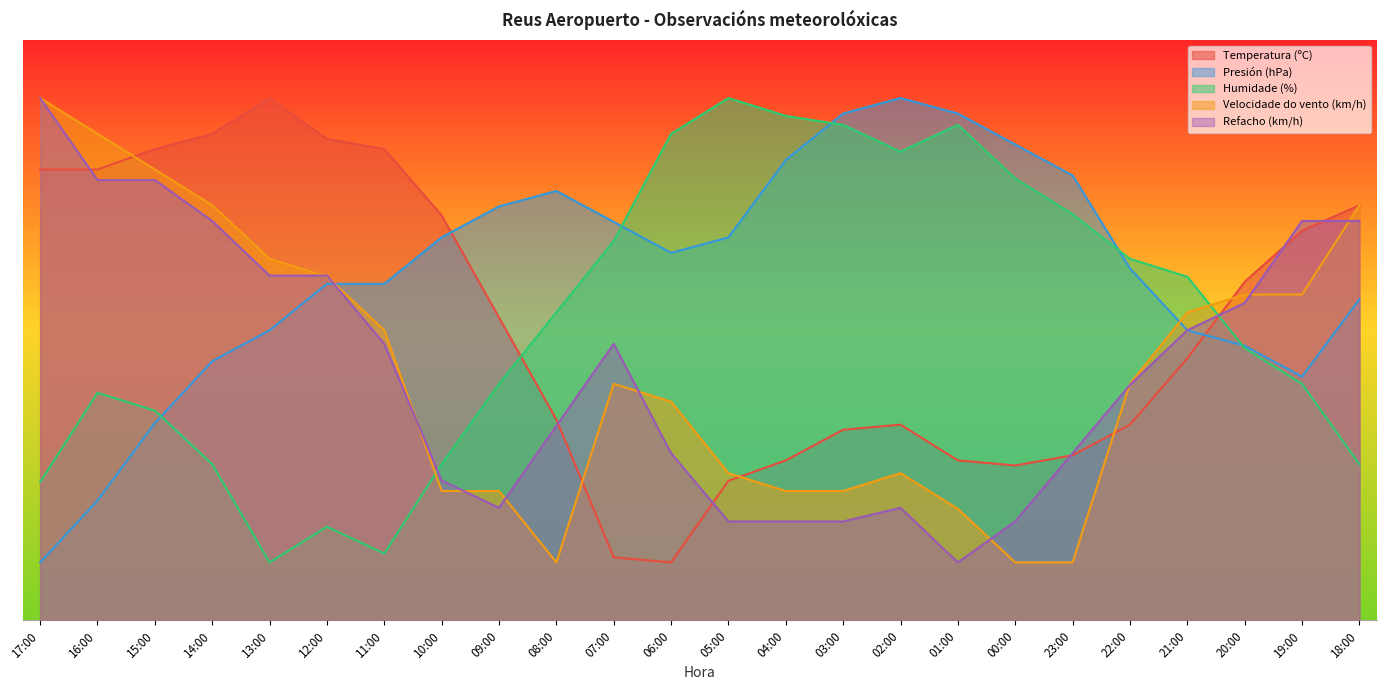

The Velocidade do vento (km/h) series shows 22.3 at 09:00. True or false?

True